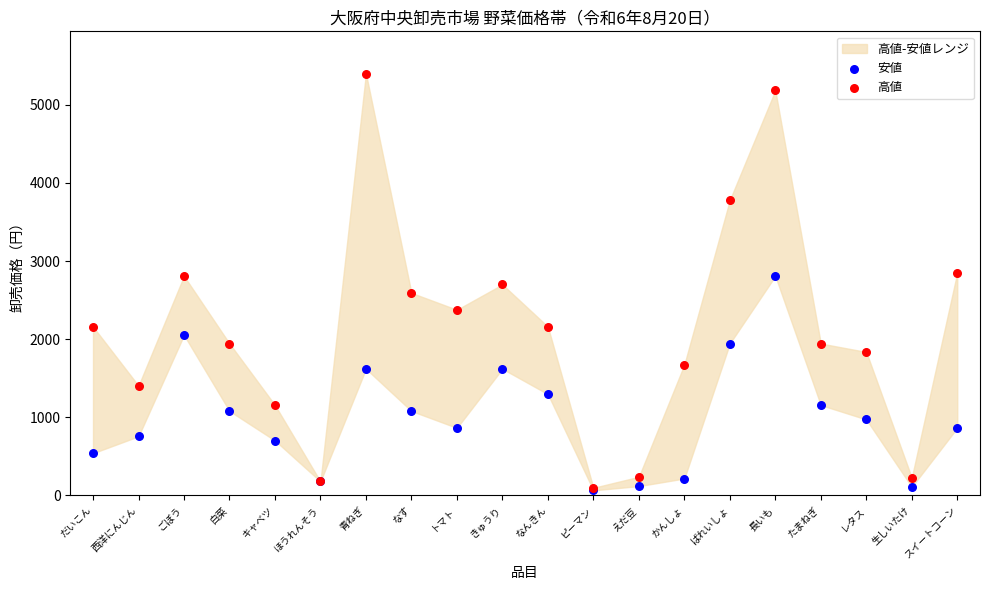

Which series reaches the maximum Y coordinate?

高値